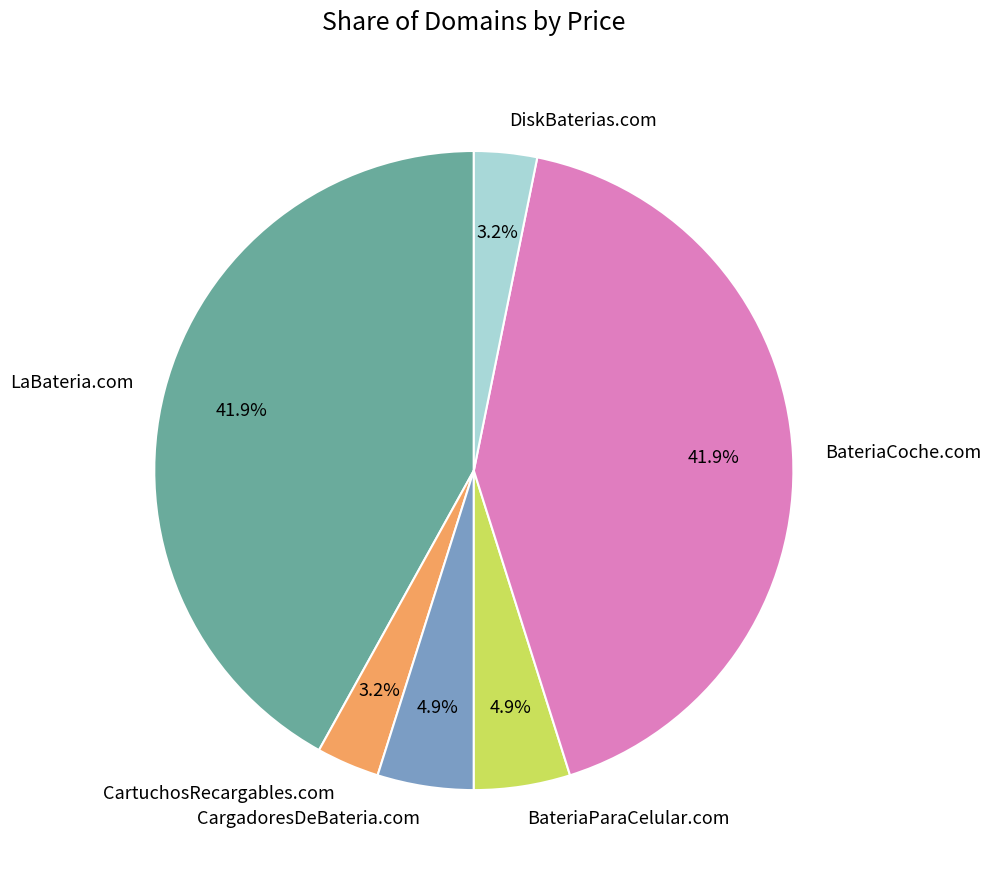

To the nearest percent, what is the combined percentage of CartuchosRecargables.com and DiskBaterias.com?

6%